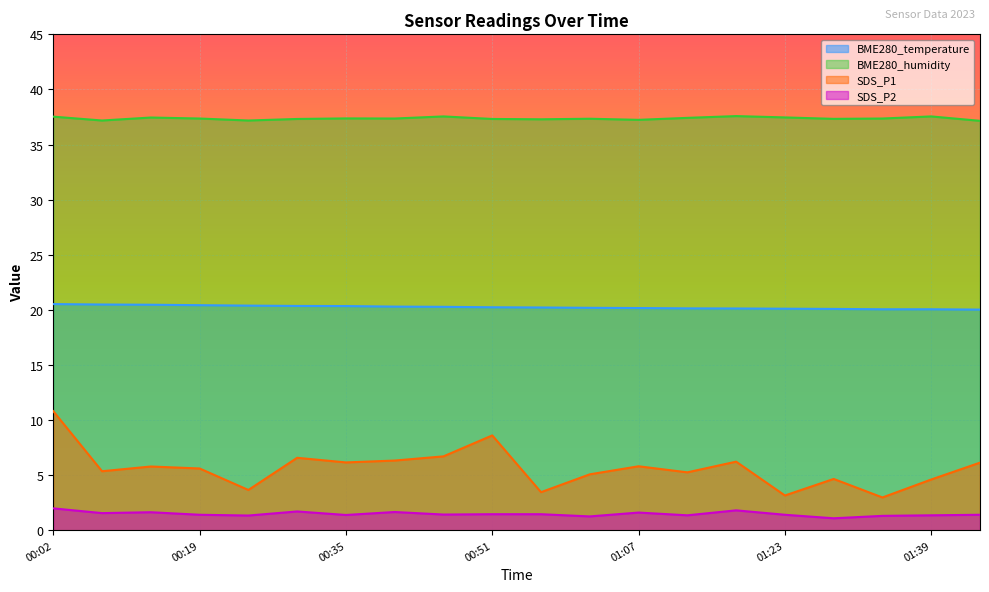

True or false: SDS_P2 has more than 2 points higher than both neighbors.

True